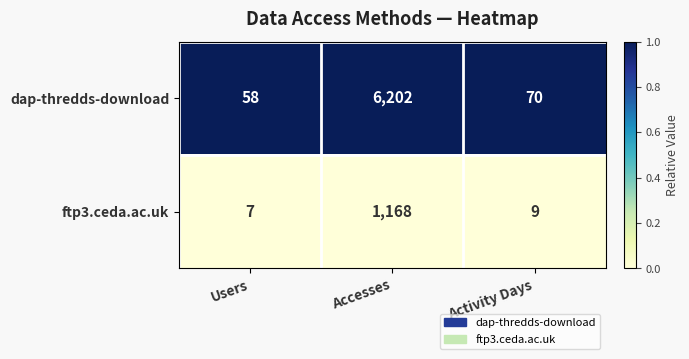

Rank the series by their maximum value, from highest to lowest.

dap-thredds-download, ftp3.ceda.ac.uk